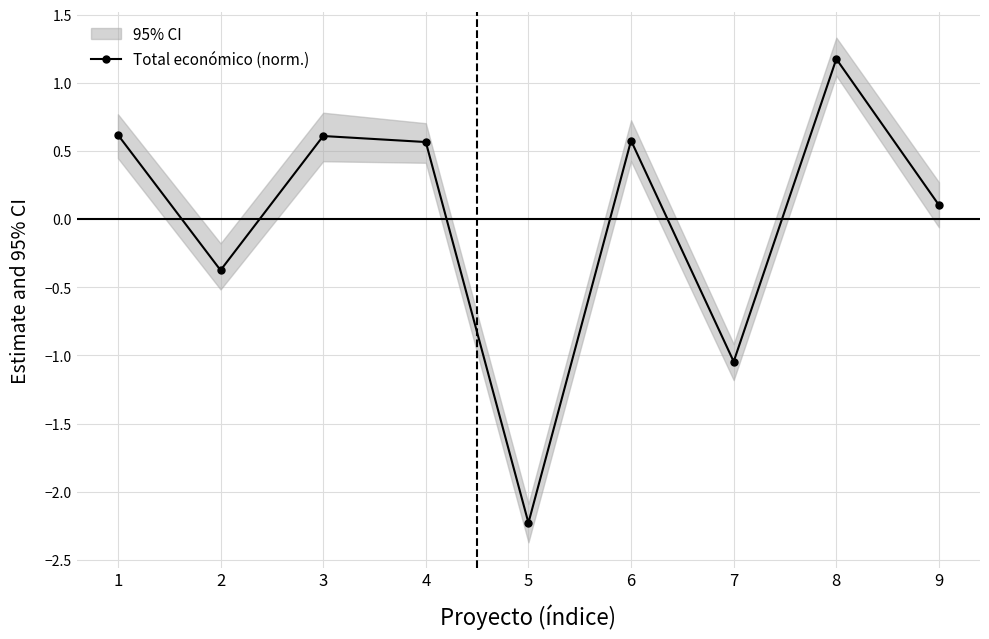

At which category does the chart reach its minimum across all series?

5